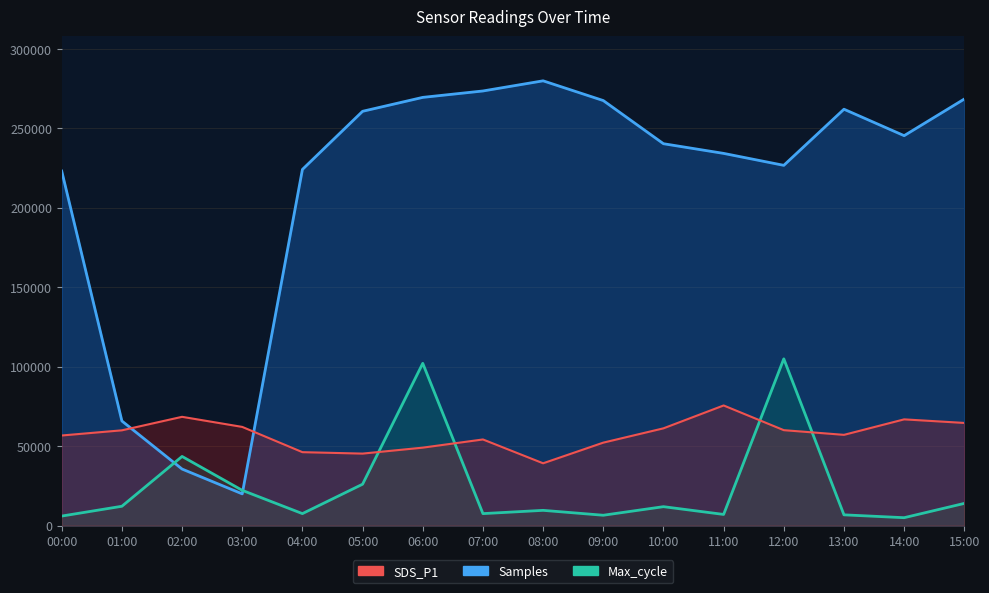

Reading left to right, what are all the values shown in this chart?

Samples: 223213.9	65872.9	35623.7	20000.0	224218.8	260815.3	269576.1	273608.8	280000.0	267573.0	240410.8	234320.1	226799.0	262123.0	245476.8	268540.5
SDS_P1: 56750.0	60000.0	68500.0	62150.0	46250.0	45350.0	49100.0	54250.0	39250.0	52250.0	61250.0	75650.0	60100.0	57150.0	66900.0	64650.0
Max_cycle: 6028.3	12197.9	43560.4	22223.7	7570.7	26079.7	102172.2	7570.7	9627.2	6542.4	11940.9	7056.6	105000.0	6799.5	5000.0	13997.4